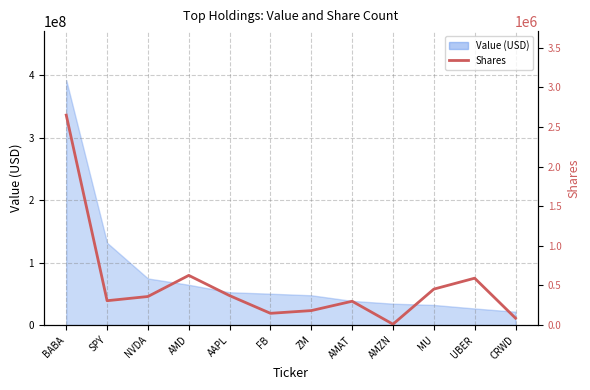

Is it true that the value at SPY is 92366?

False